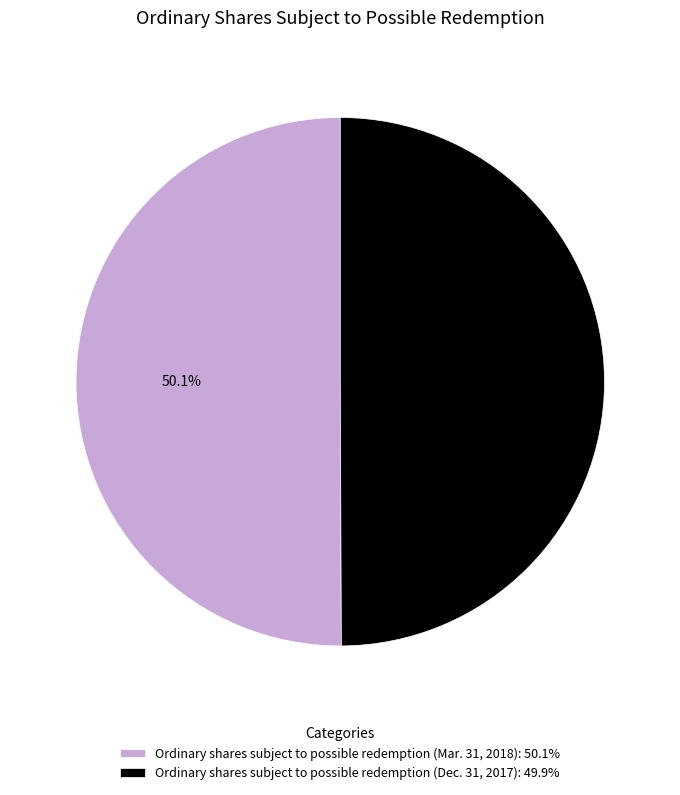

Is the sum of Ordinary shares subject to possible redemption (Mar. 31, 2018) and Ordinary shares subject to possible redemption (Dec. 31, 2017) greater than half?

Yes